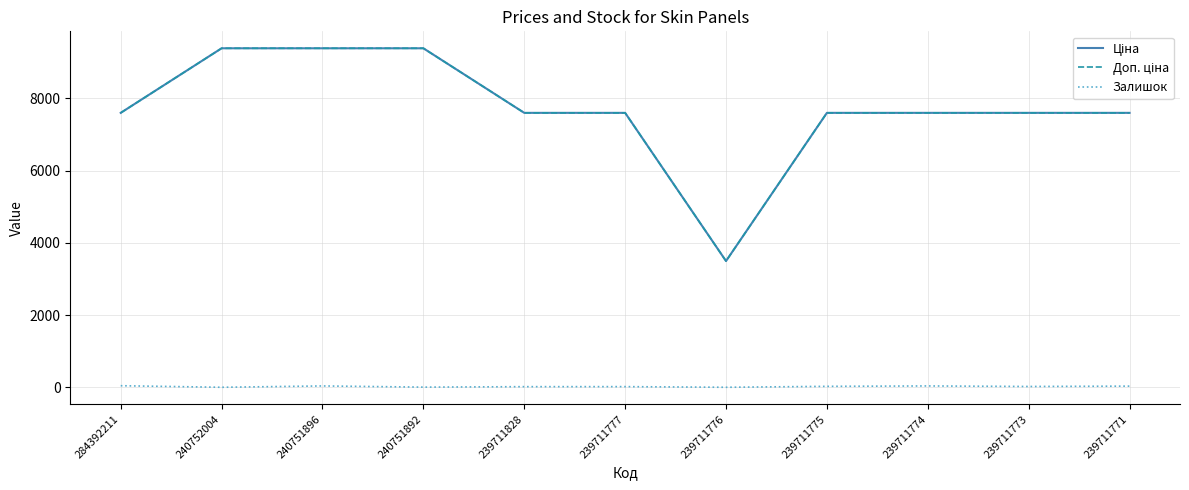

How many series are shown in this chart?

3